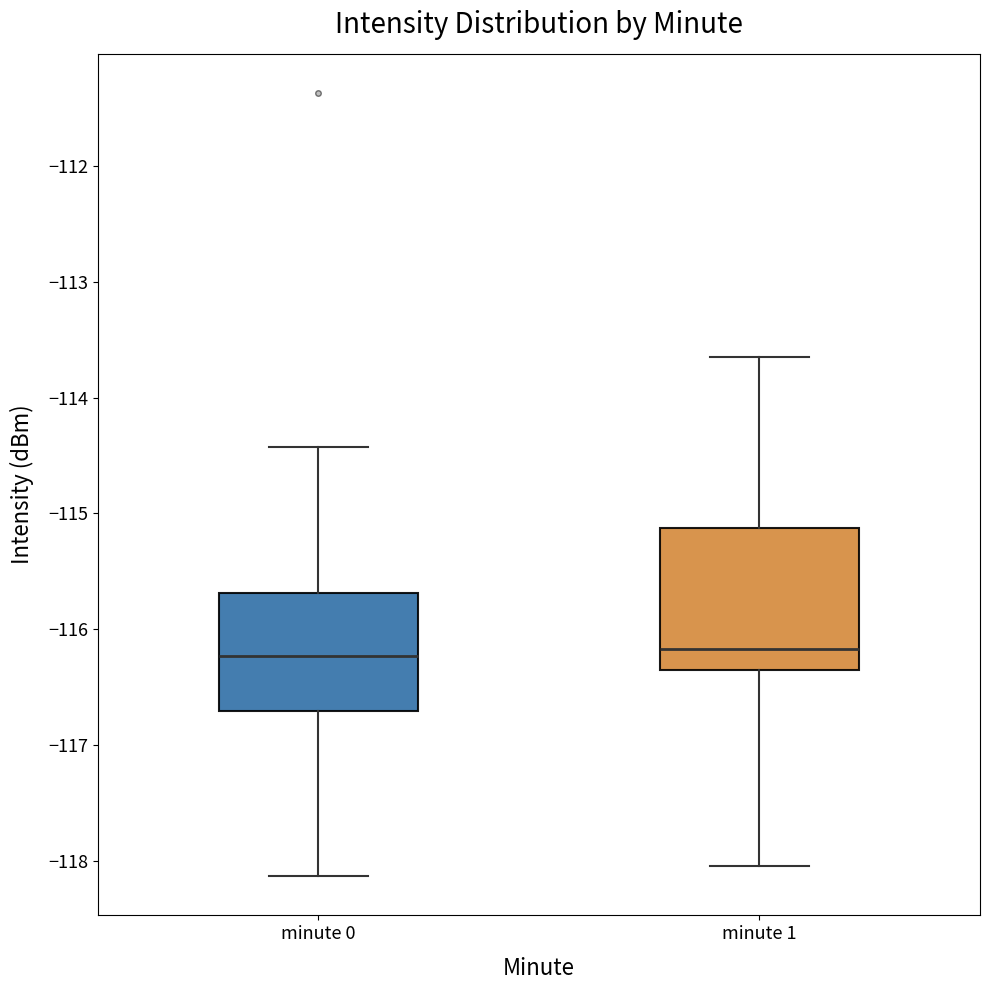

Where does the upper whisker of the box for minute 0 end on the y-axis? The values are not printed on the chart, so give them approximately, as read against the axis.

-114.4